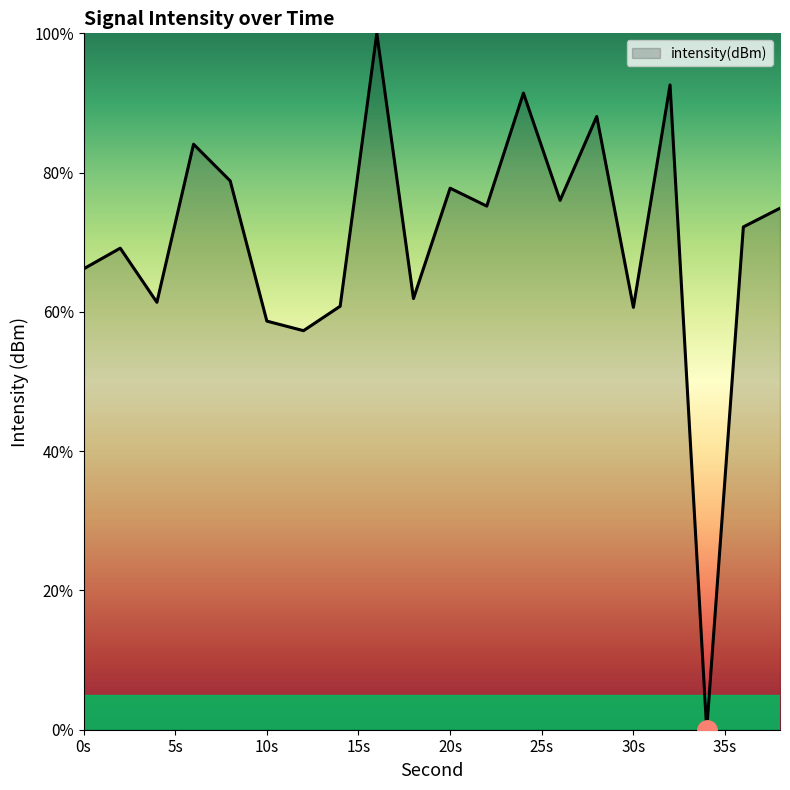

What is the difference between the maximum and minimum values?

100.0